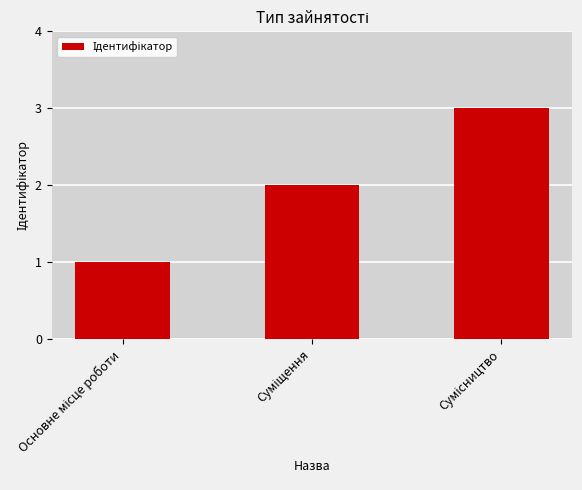

What is the greatest value displayed?

3